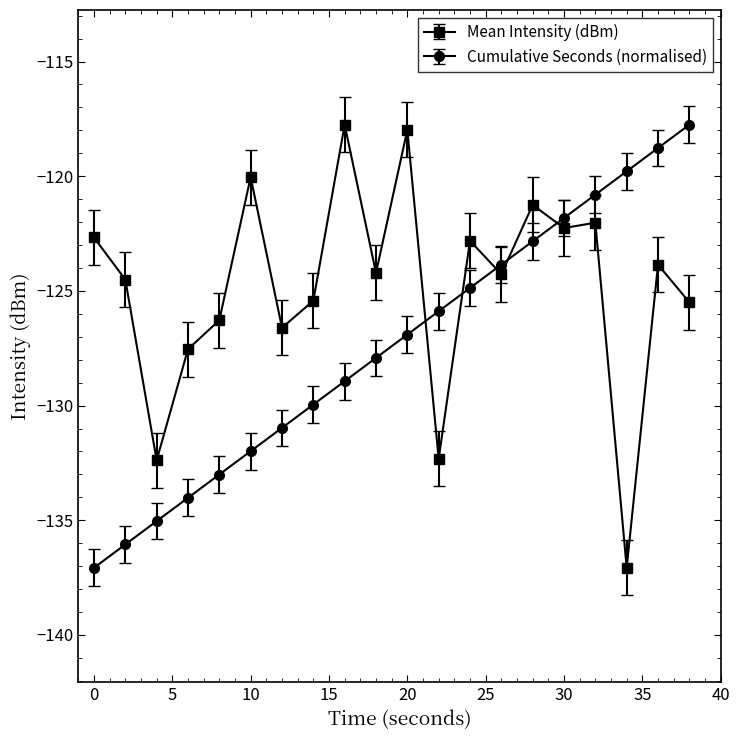

Rank the series by their average value, from lowest to highest.

Cumulative Seconds (normalised), Mean Intensity (dBm)